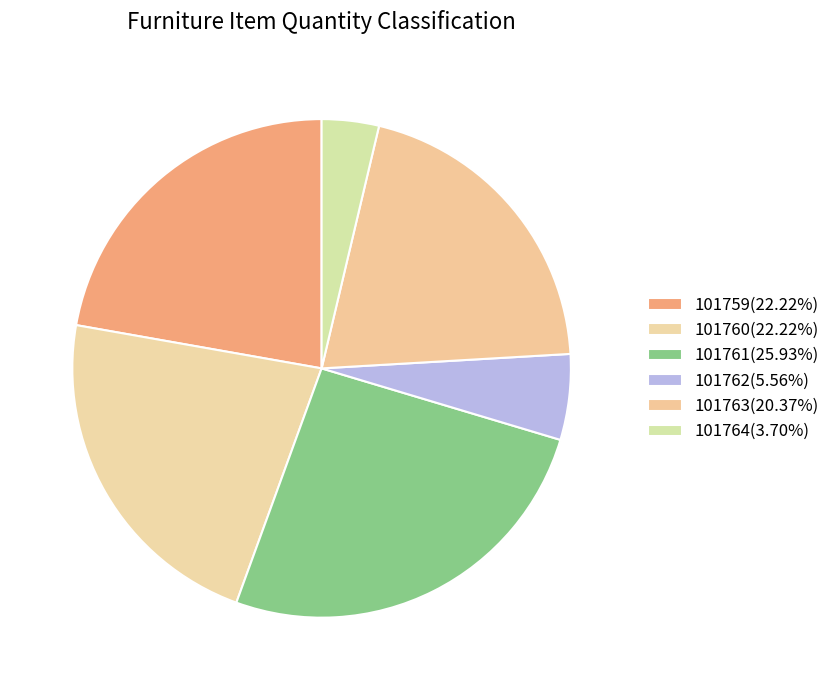

Which slice is the largest?

101761